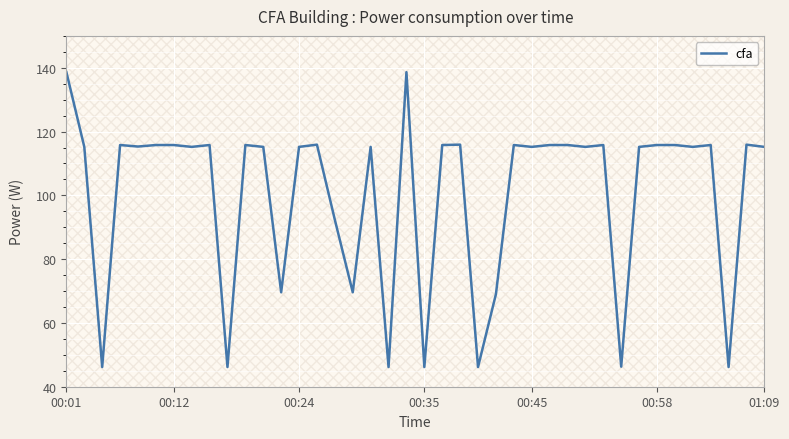

What position from the right is 00:01?

40